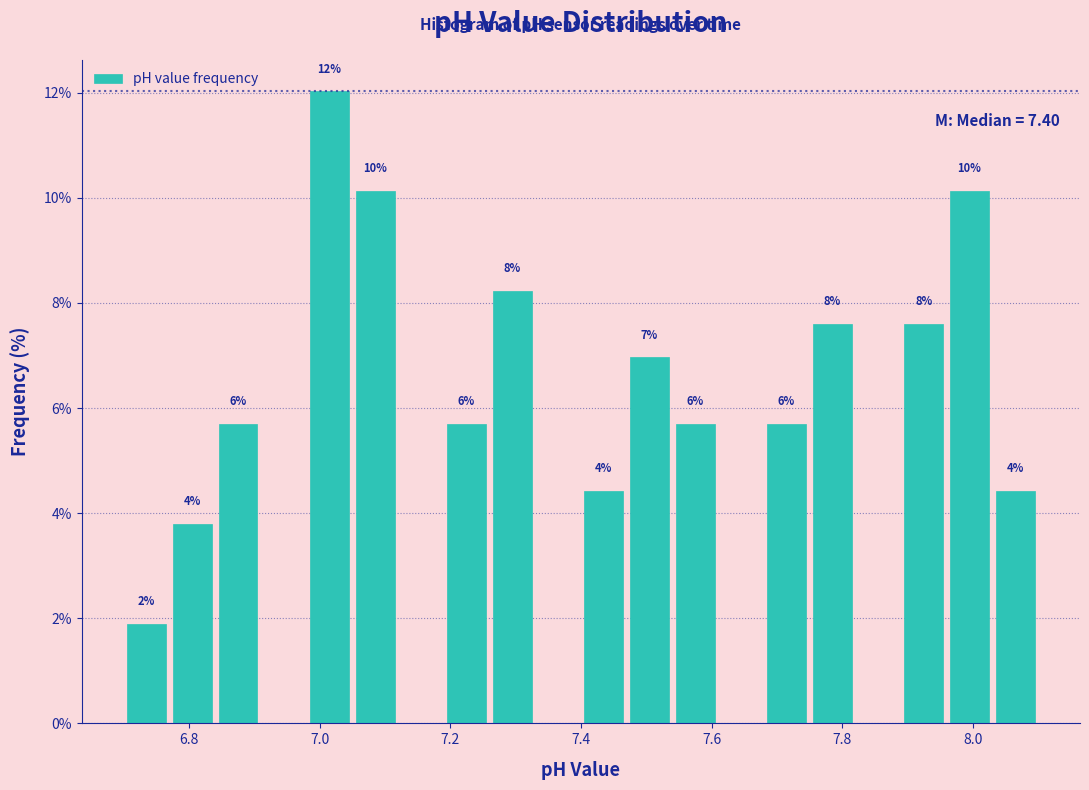

Around what value on the x-axis is the tallest bar? Give the approximate position of its centre, as read against the axis.

7.02